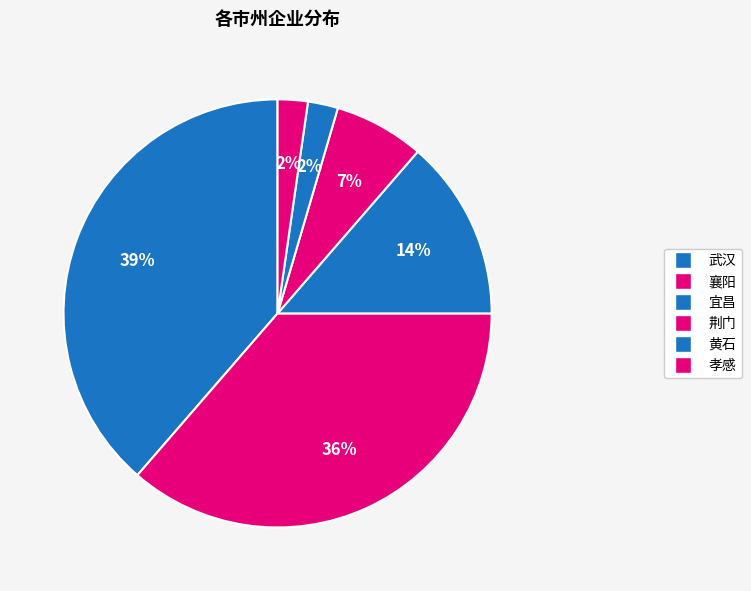

Is 黄石 the majority of the pie?

No